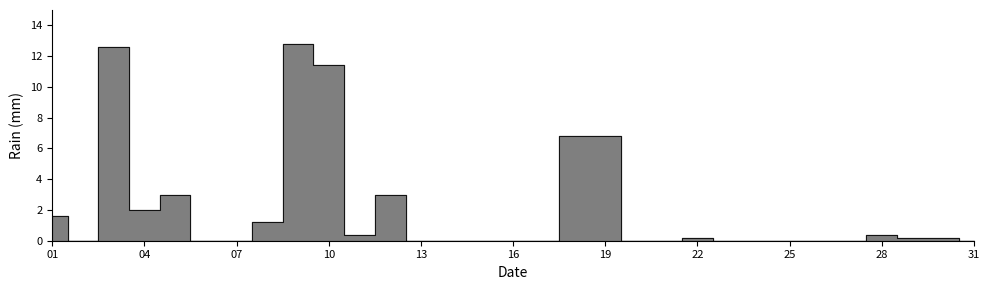

Rank the categories by value from highest to lowest.

2015-10-09, 2015-10-03, 2015-10-10, 2015-10-18, 2015-10-19, 2015-10-05, 2015-10-12, 2015-10-04, 2015-10-01, 2015-10-08, 2015-10-11, 2015-10-28, 2015-10-22, 2015-10-29, 2015-10-30, 2015-10-02, 2015-10-06, 2015-10-07, 2015-10-13, 2015-10-14, 2015-10-15, 2015-10-16, 2015-10-17, 2015-10-20, 2015-10-21, 2015-10-23, 2015-10-24, 2015-10-25, 2015-10-26, 2015-10-27, 2015-10-31